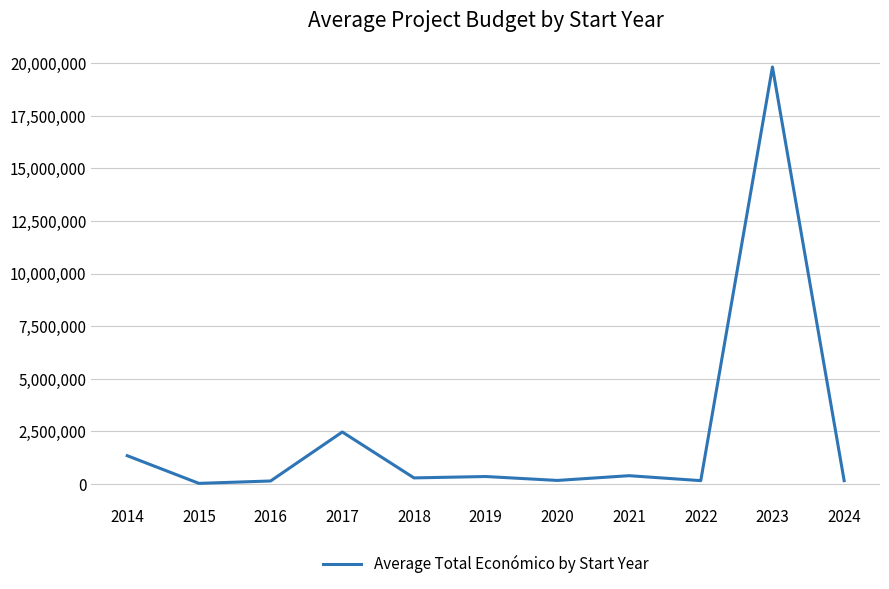

True or false: the data has more than 1 interior local peaks.

True